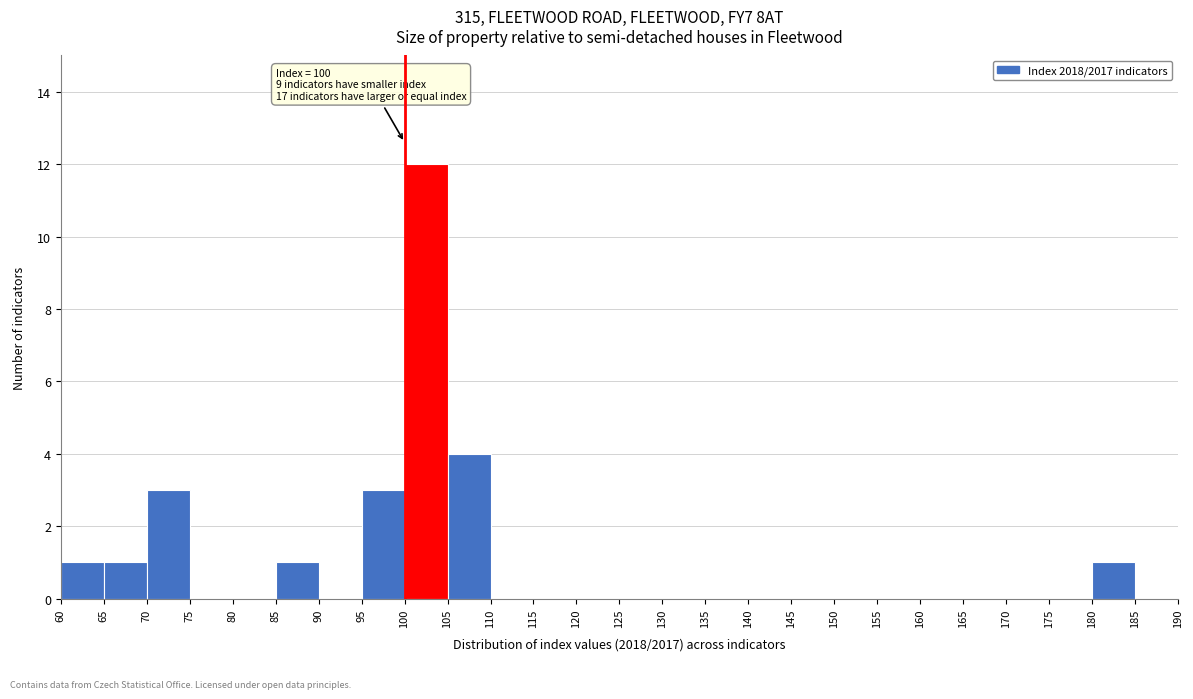

Over which range of the x-axis is the bar tallest?

100 to 105